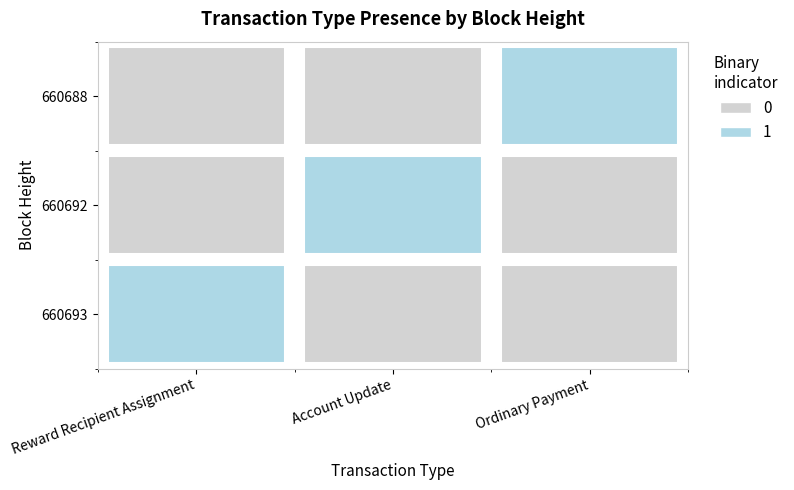

Rank the categories by Ordinary Payment value from highest to lowest.

660688, 660693, 660692